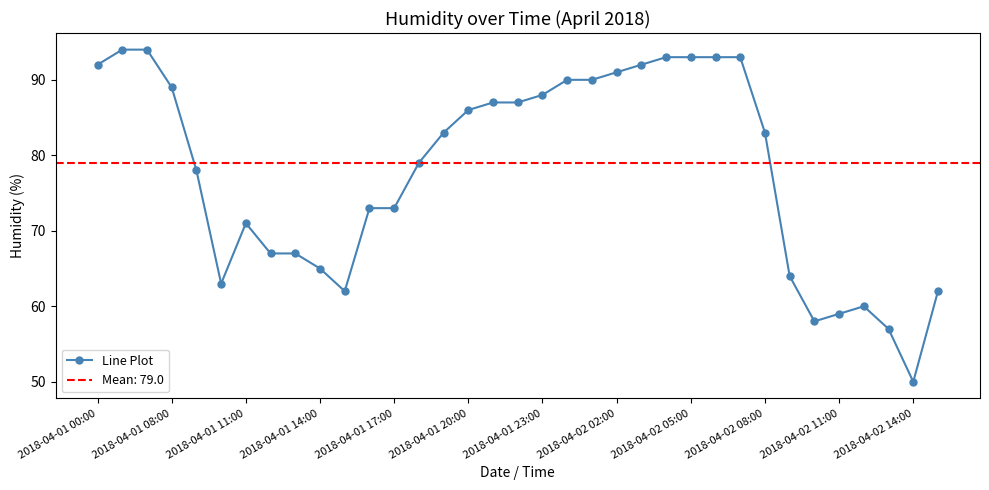

How many lines are shown in the chart?

1